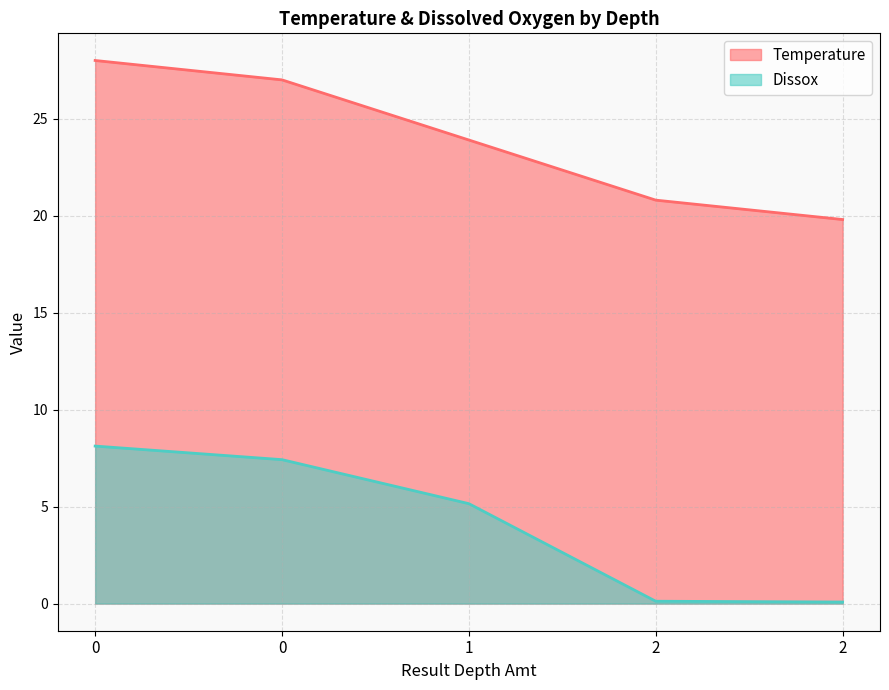

What is the sum of all Dissox values?

20.9